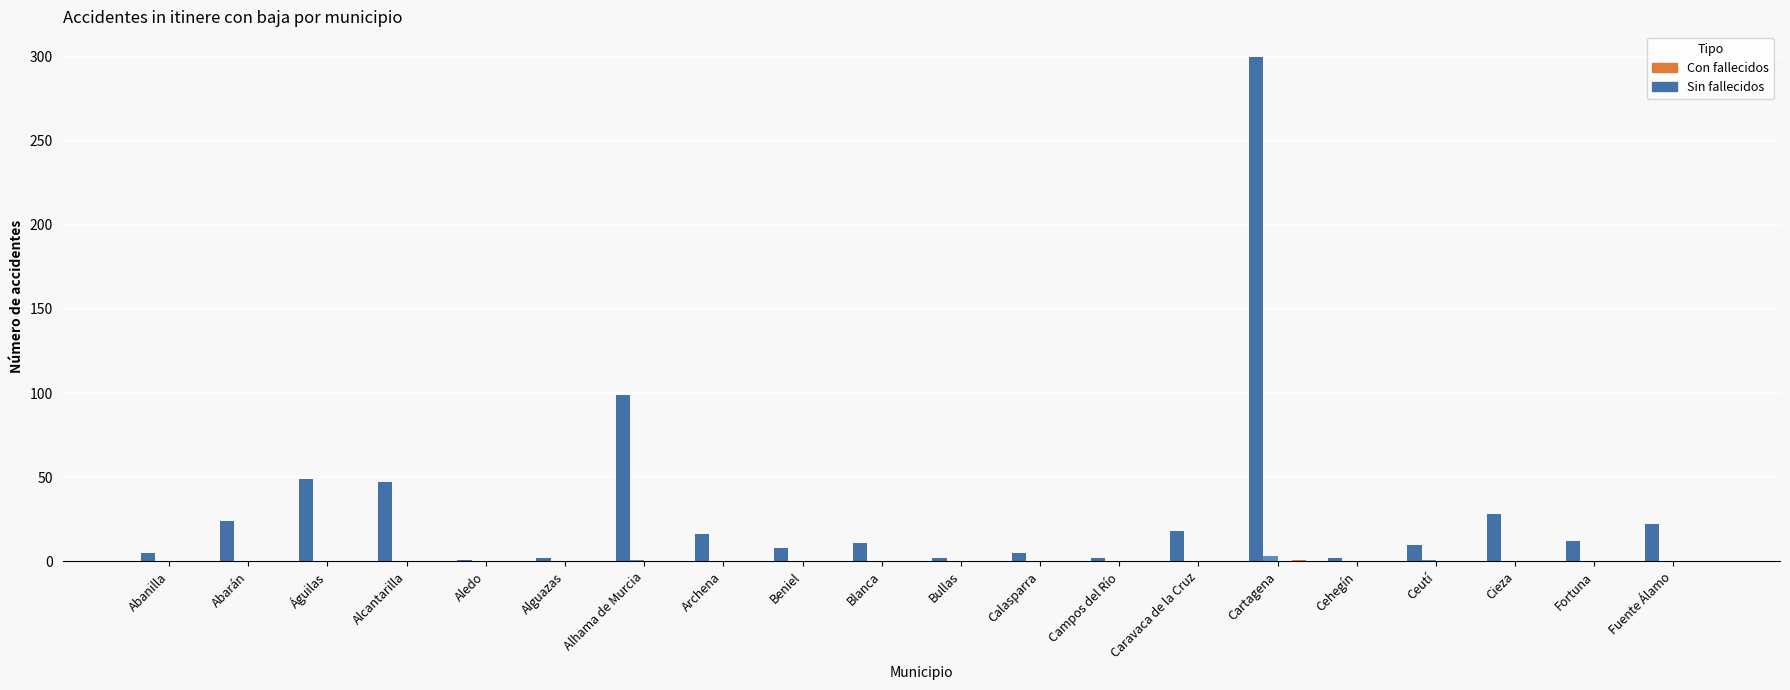

At which category is the sum across all series the highest?

Cartagena